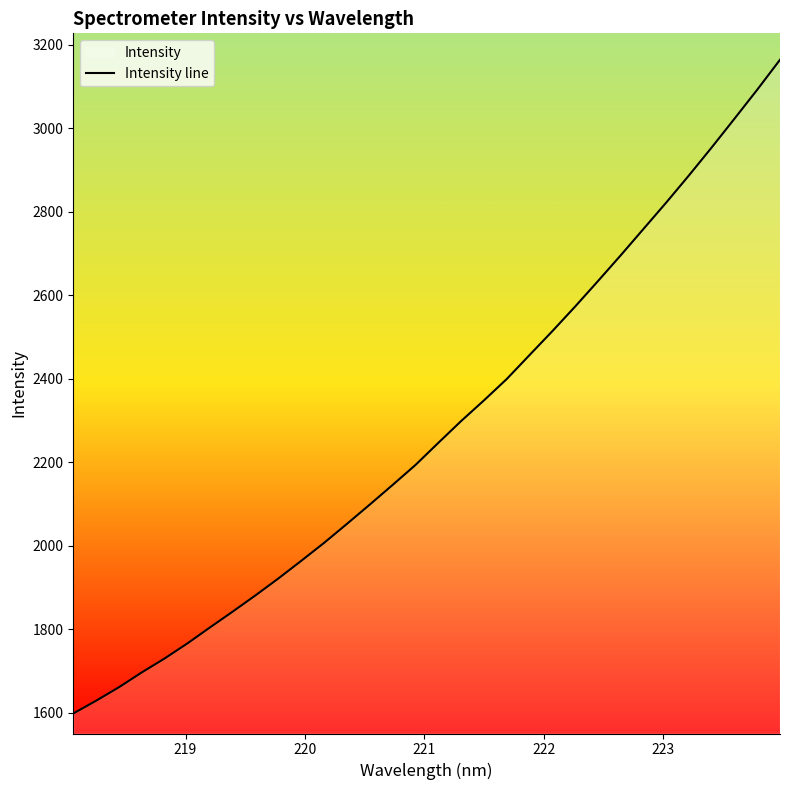

What is the difference between the maximum and minimum values?

1566.0